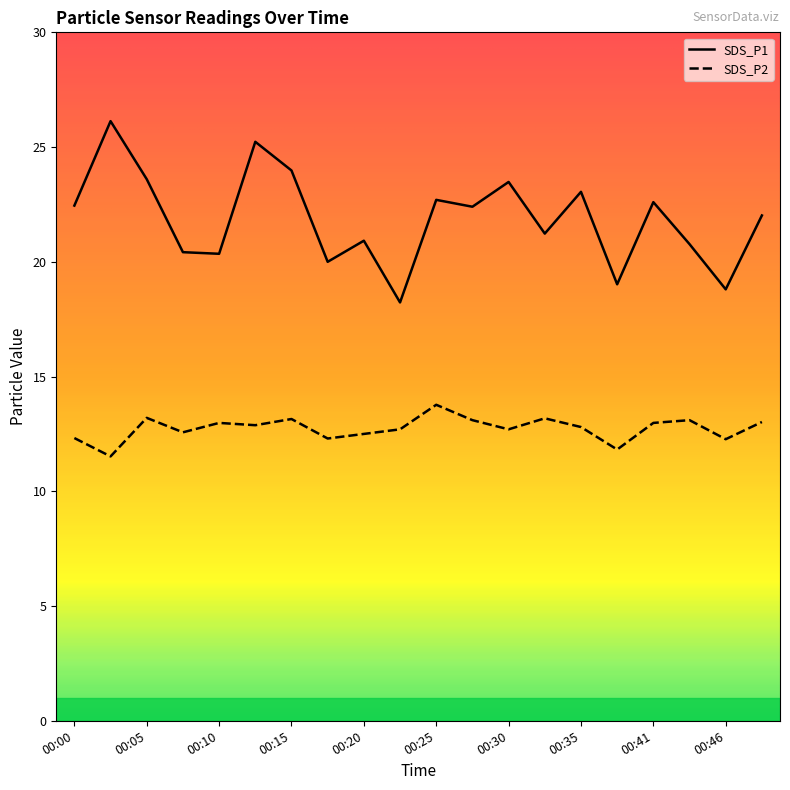

List the series in order of their peak value, highest first.

SDS_P1, SDS_P2